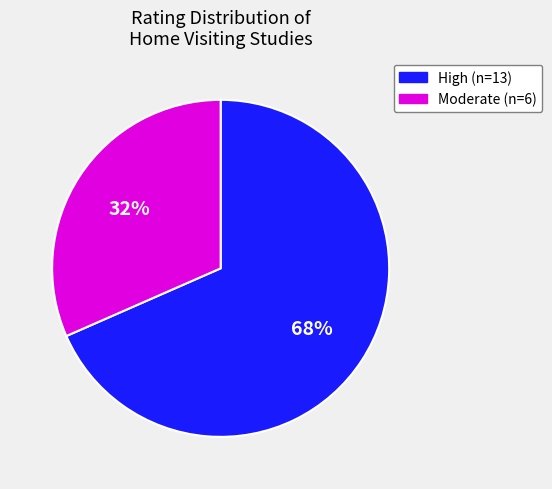

Is it true that Moderate (n=6) is 24% of the pie?

False